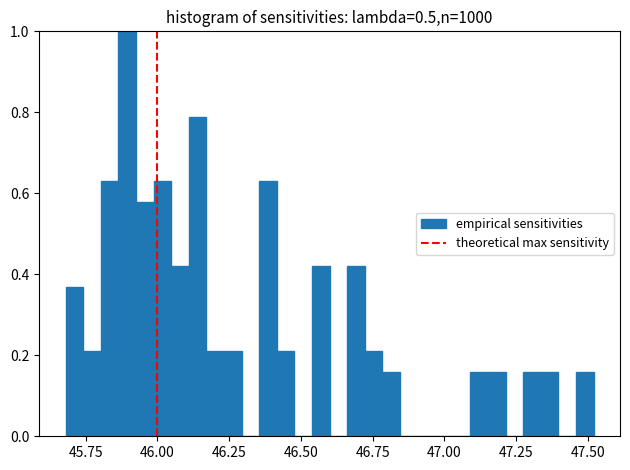

Around what value on the x-axis is the tallest bar? Give the approximate position of its centre, as read against the axis.

45.90